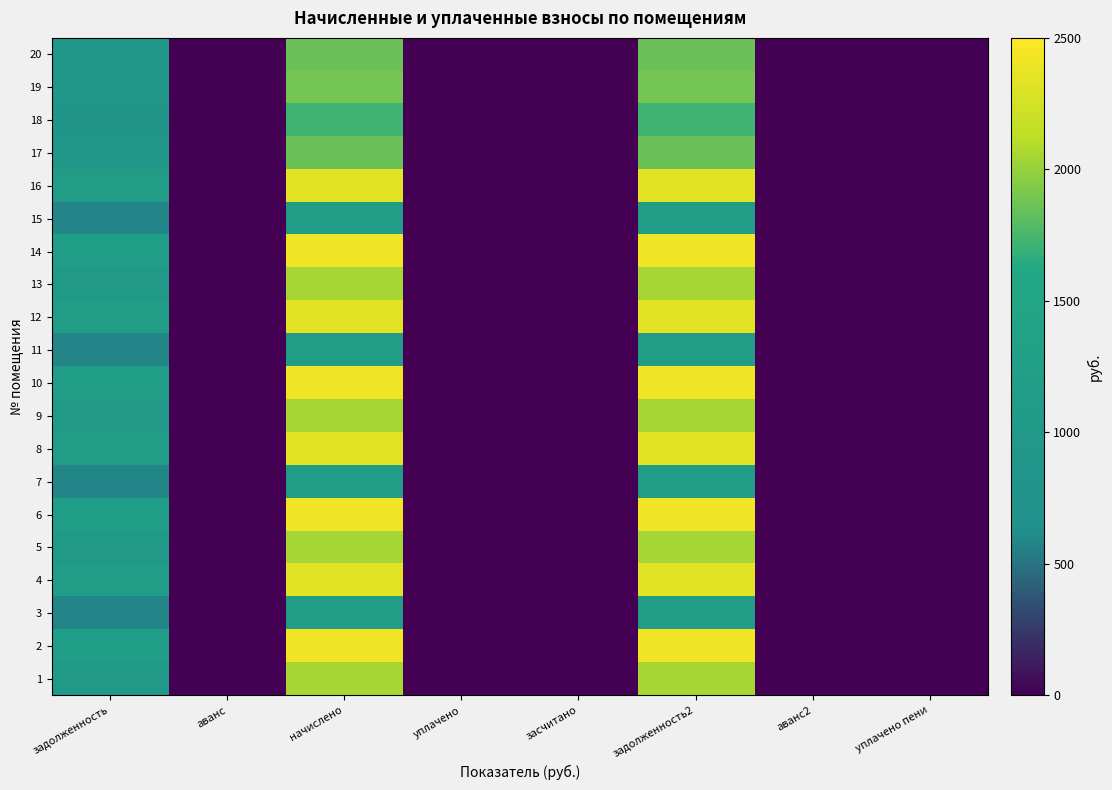

At how many categories does at least one series exceed 1153?

3